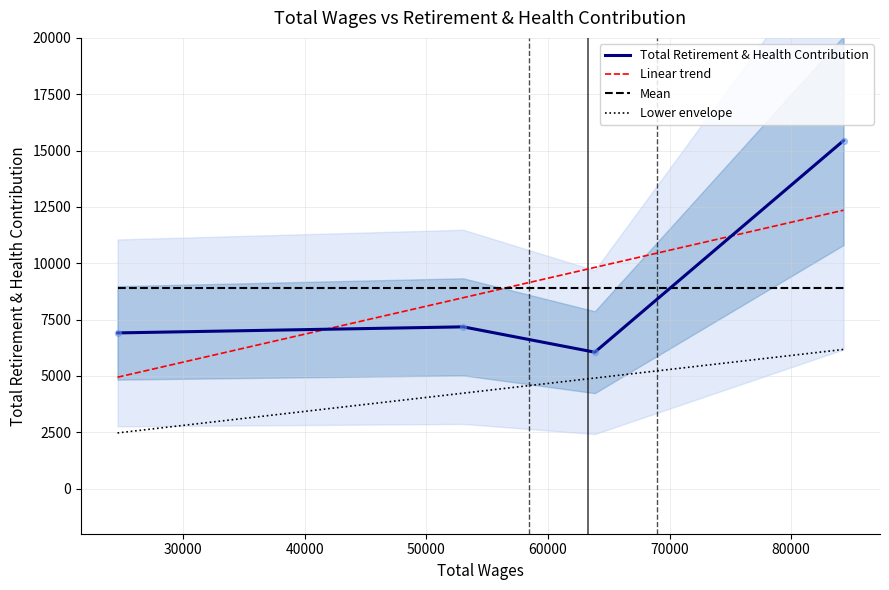

What is the change in value from 53030.0 to 24604.0?

-269